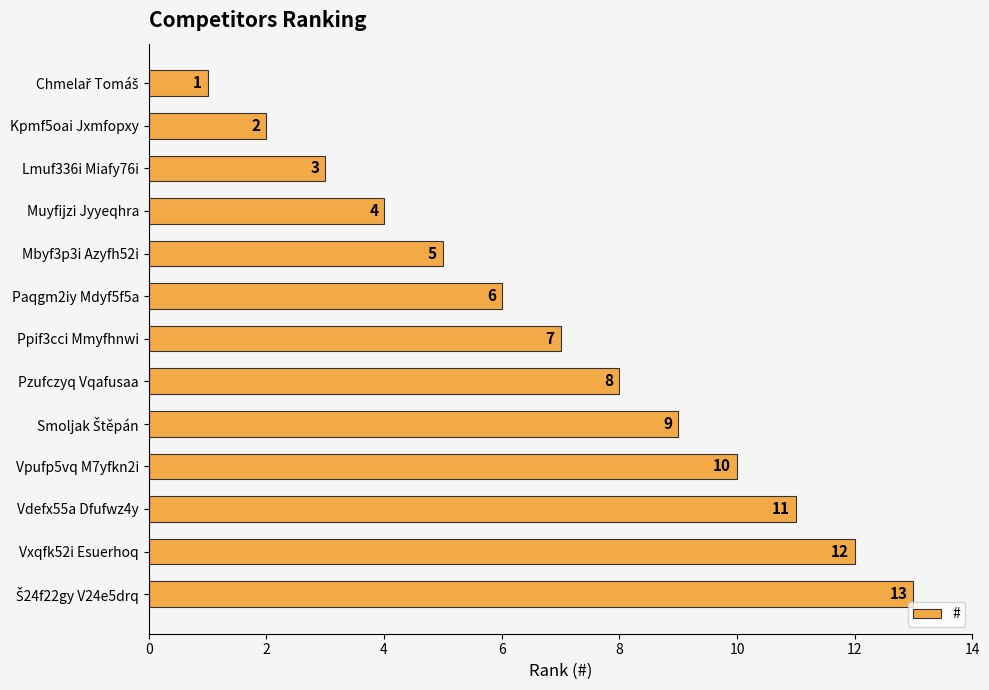

What is the difference between the maximum and minimum values?

12